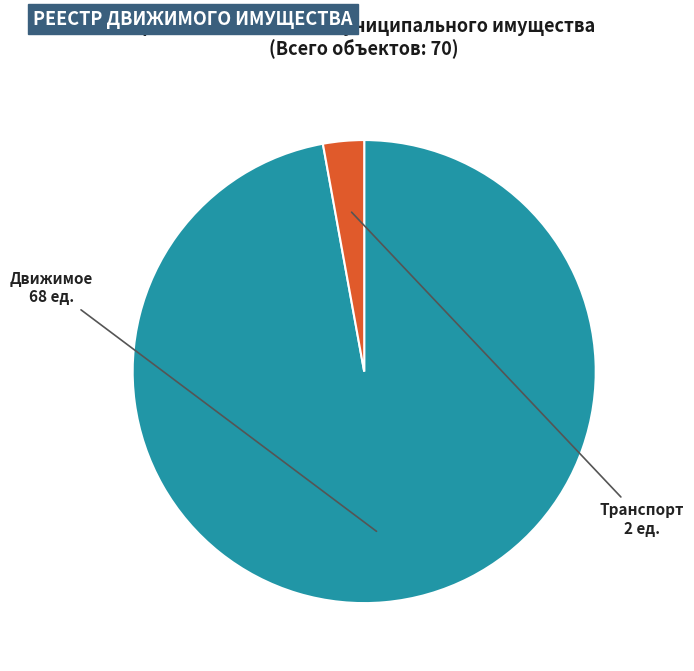

How many segments does this pie chart have?

2